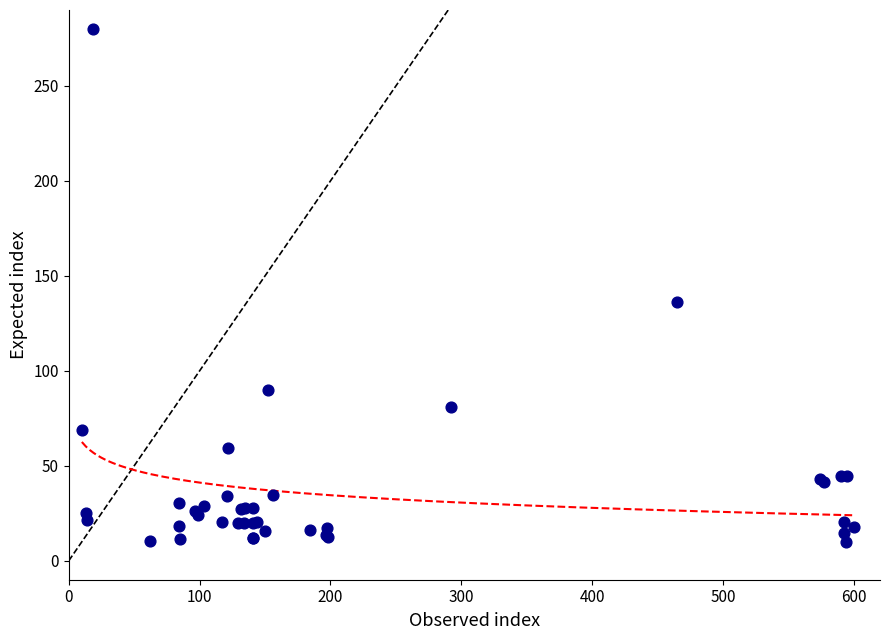

What Y value in the scatter plot is closest to 145?

136.3